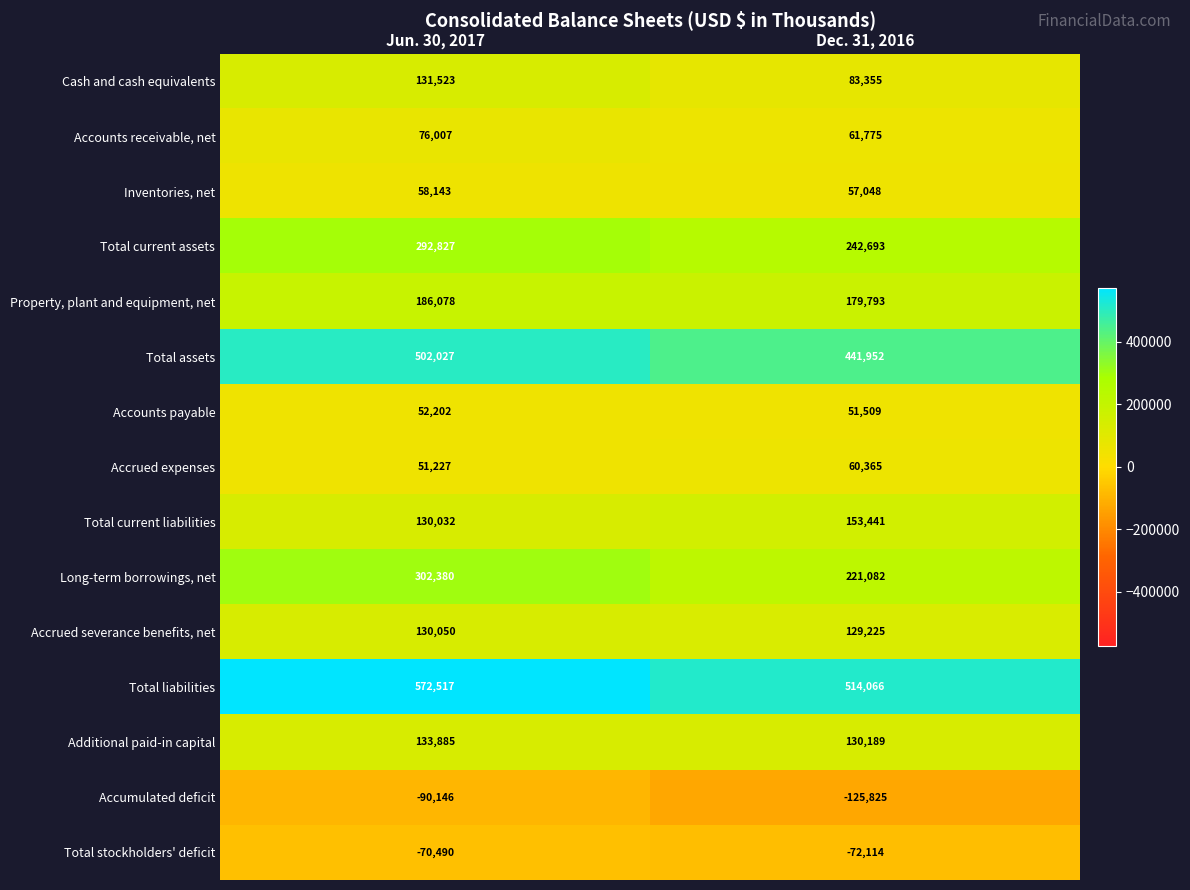

What is the spread (max minus min) of values at Jun. 30, 2017?

662663